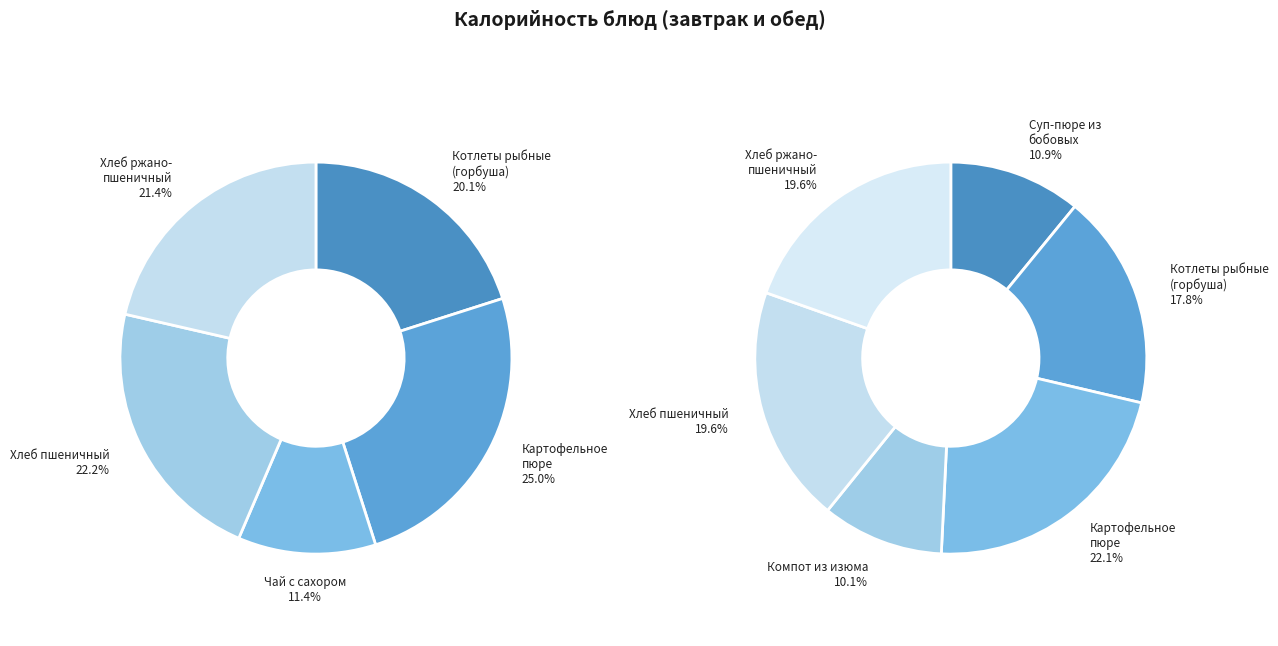

What is the ratio of the value at Котлеты рыбные (обед) to the value at Хлеб ржано-пшеничный?

0.9